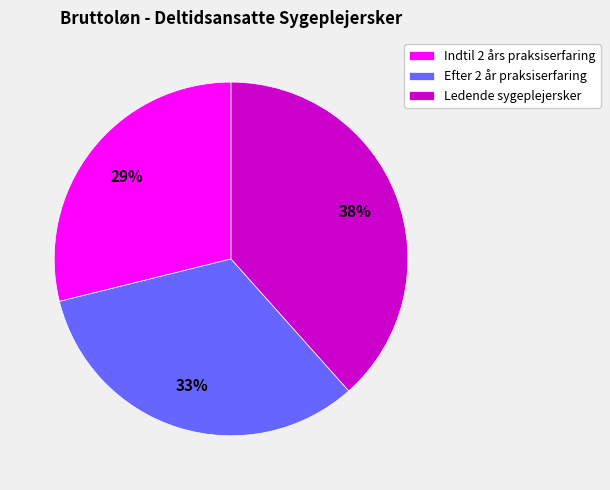

Does Indtil 2 års praksiserfaring account for over 50% of the chart?

No